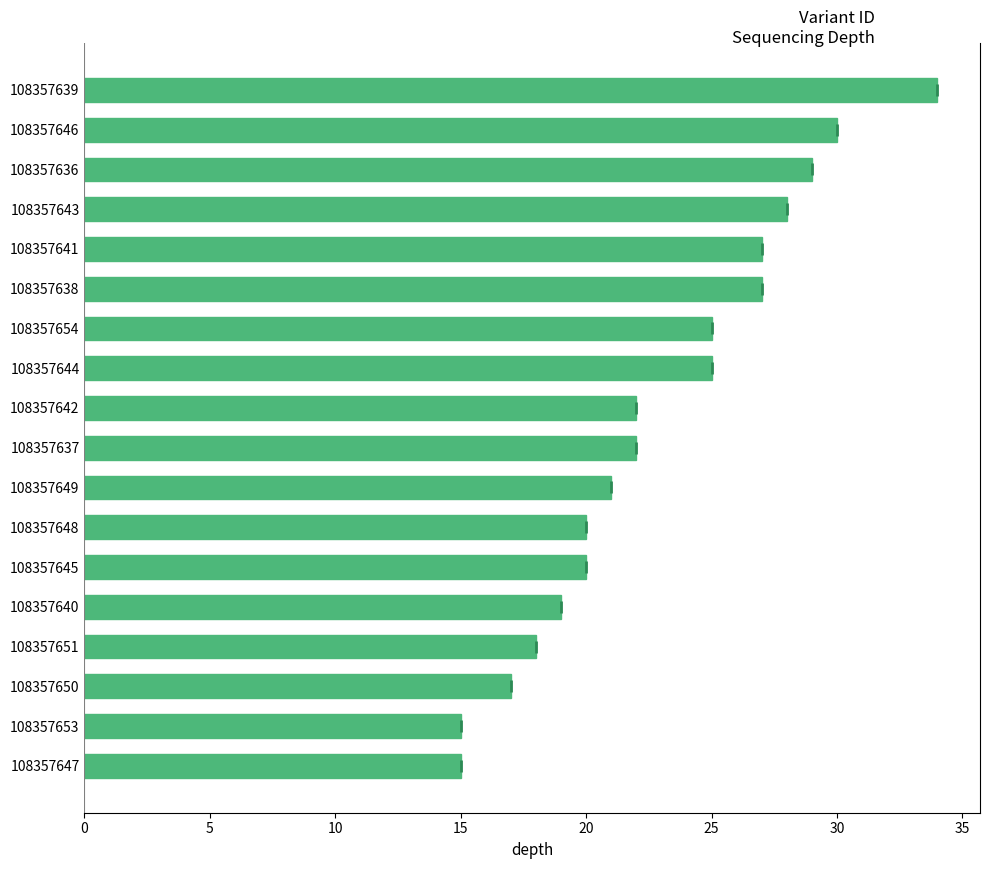

The value at 108357645 is 20. True or false?

True